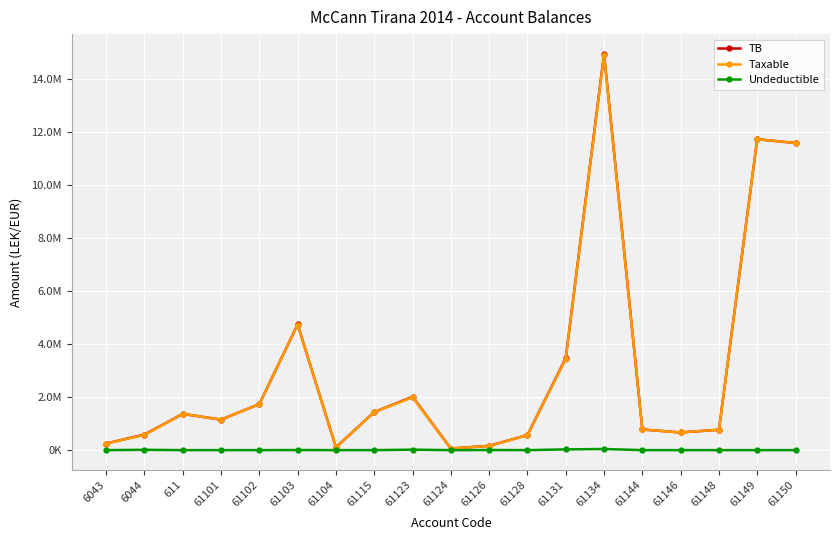

What are all the series names shown in the legend?

TB, Taxable, Undeductible